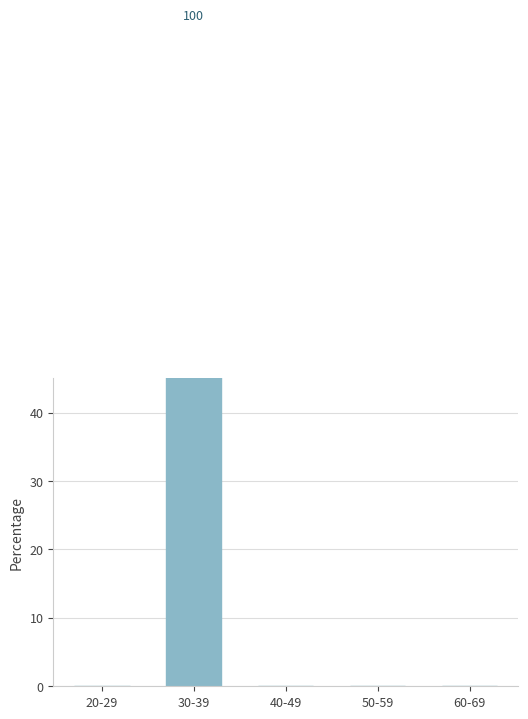

What is the difference between the maximum and minimum values?

100